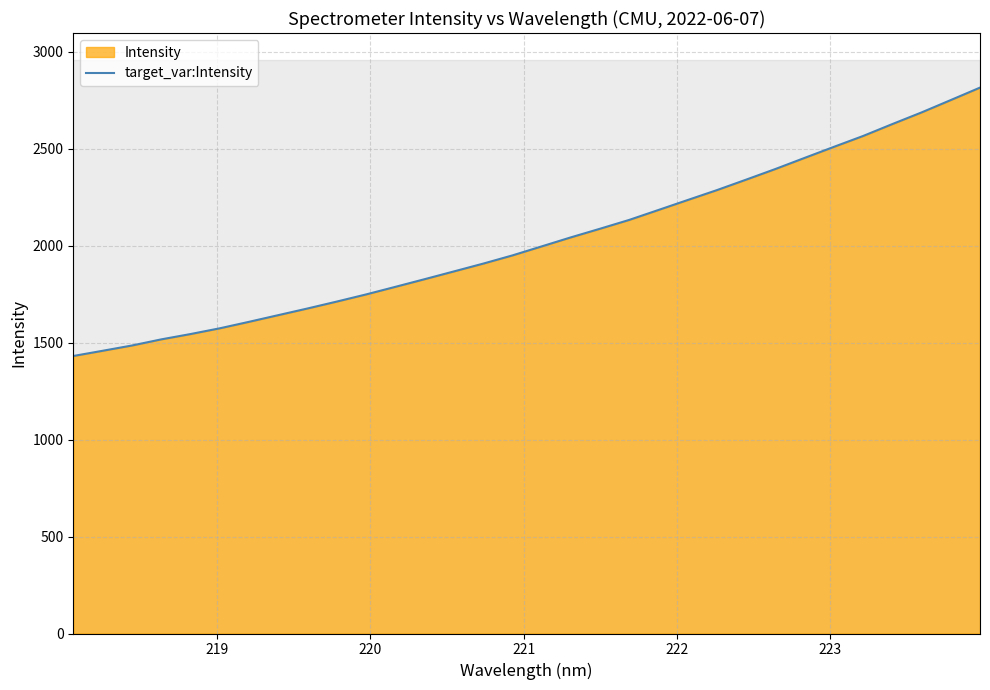

What is the smallest value displayed?

1431.1